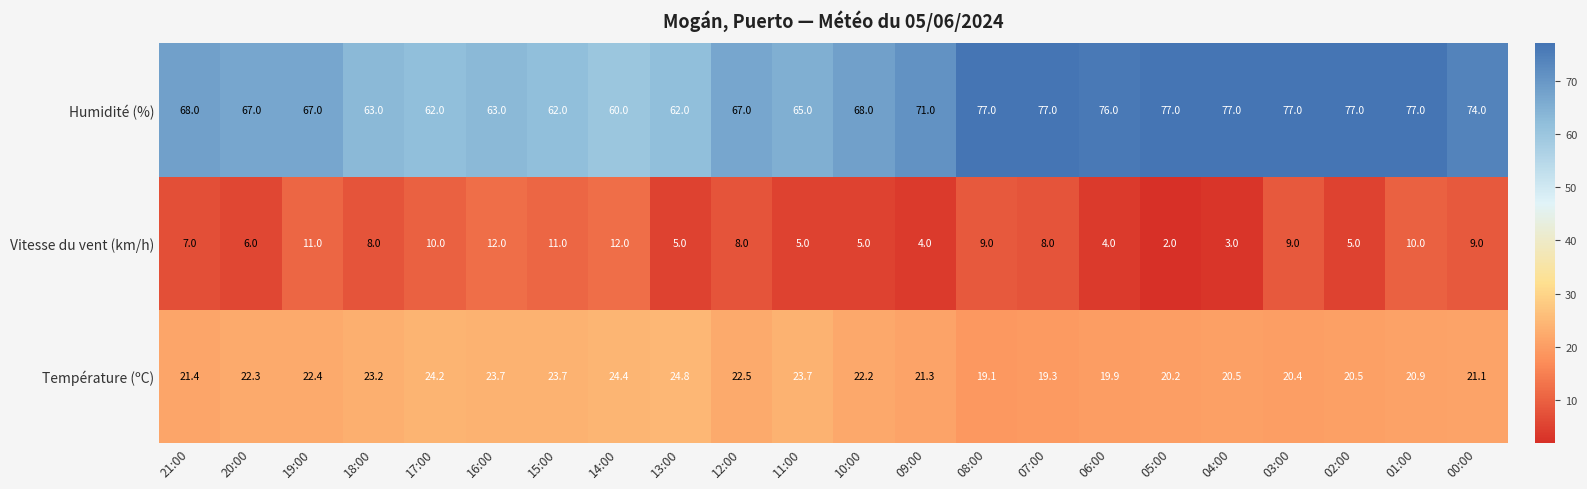

Rank the series at 19:00 from highest to lowest value.

Humidité (%), Température (ºC), Vitesse du vent (km/h)